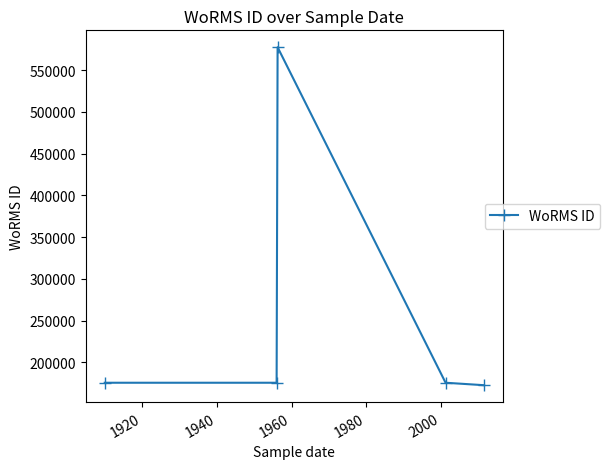

What is the minimum value shown in the chart?

172644